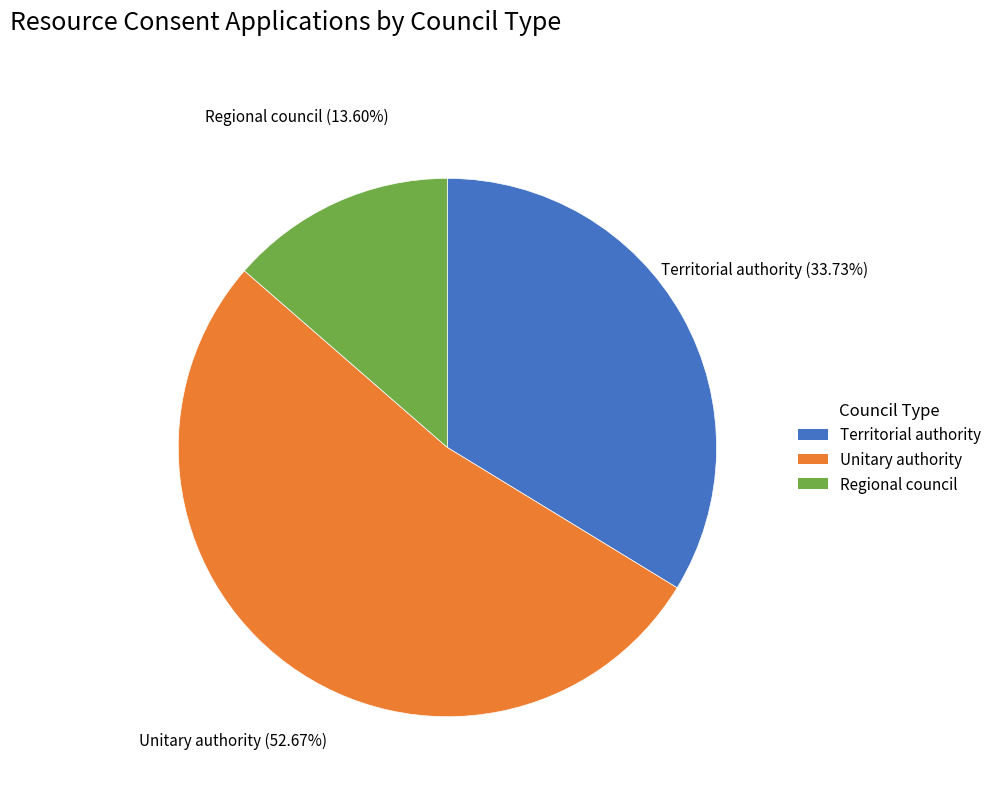

Is the sum of Regional council and Unitary authority greater than half?

Yes